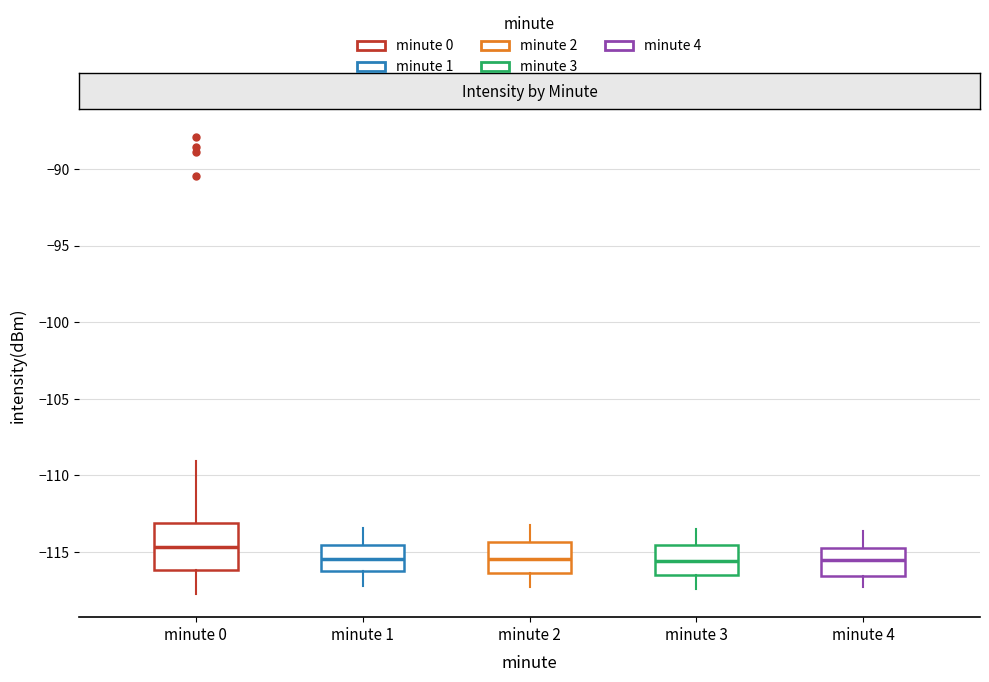

Where is the upper edge of the box for minute 2 on the y-axis? The values are not printed on the chart, so give them approximately, as read against the axis.

-114.5